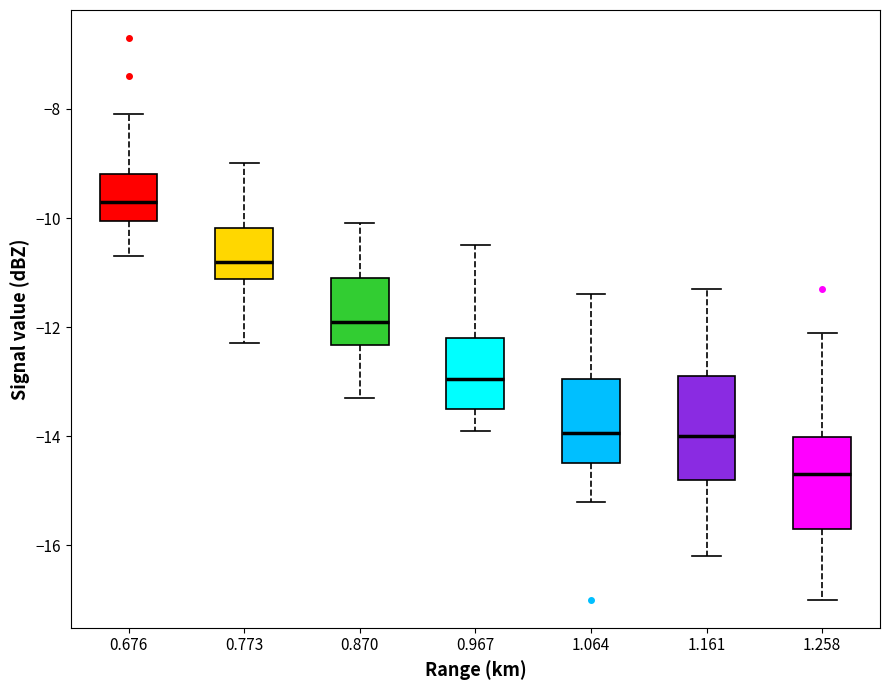

Where is the lower edge of the box at x = 0.773 on the y-axis? The values are not printed on the chart, so give them approximately, as read against the axis.

-11.2